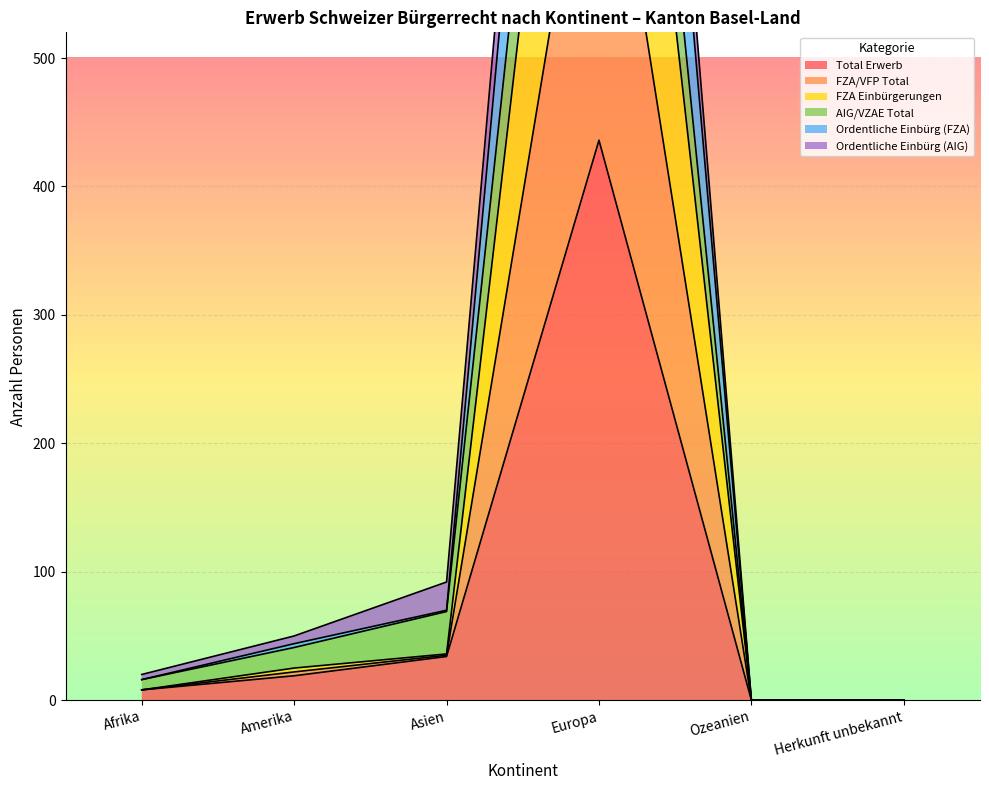

What is the highest value of the Total Erwerb series?

436